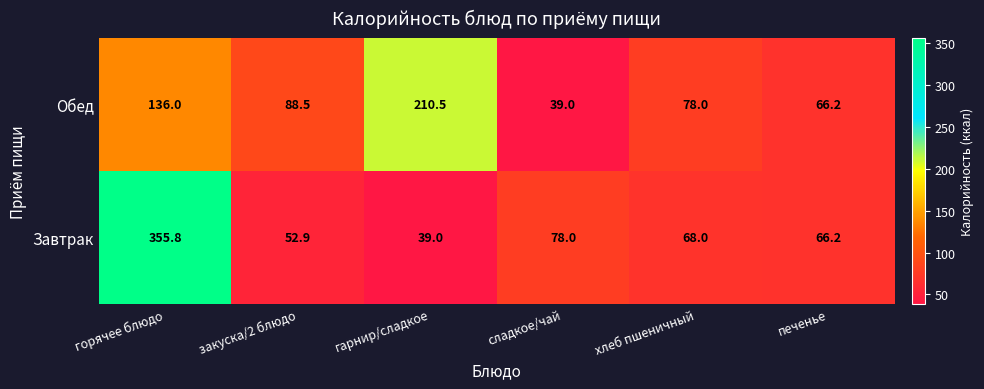

Where does the Завтрак series first go above 68?

горячее блюдо